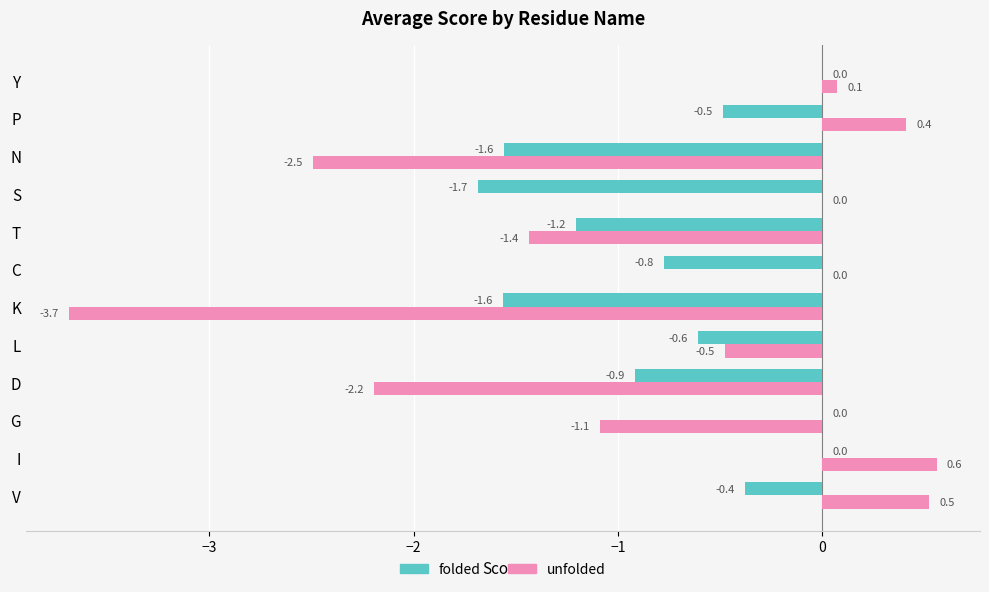

Between L and S, which series saw the biggest shift?

folded